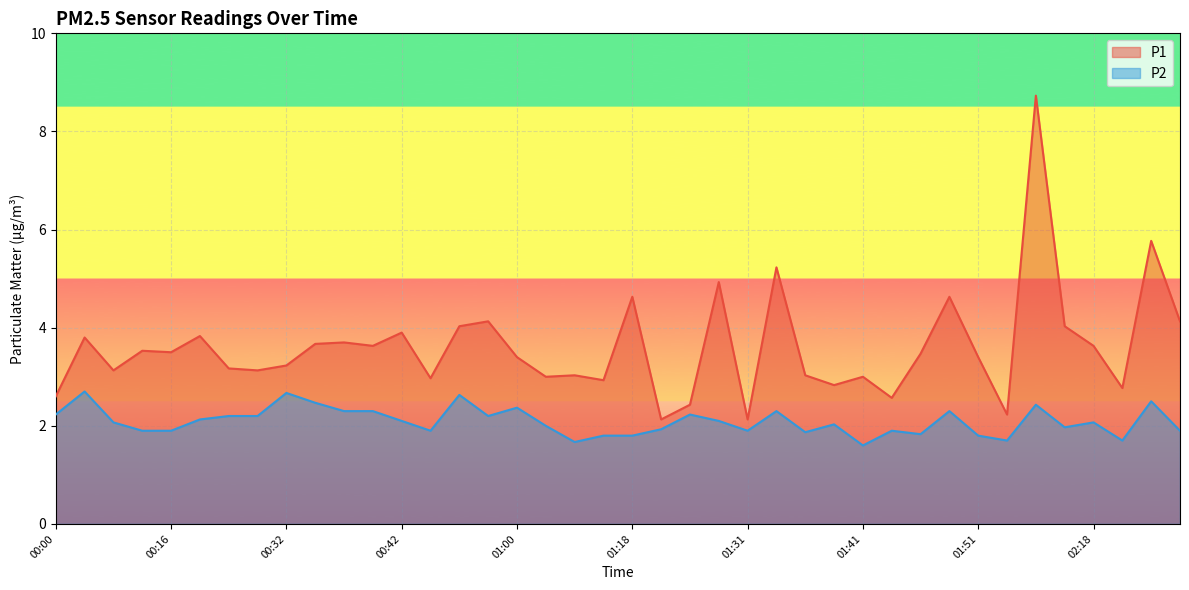

How many interior local peaks does the P1 series have?

14